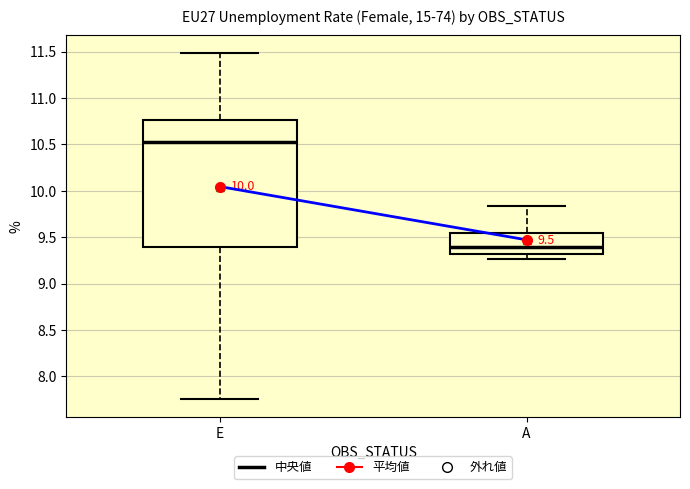

Which box is the tallest, from its lower edge to its upper edge?

E